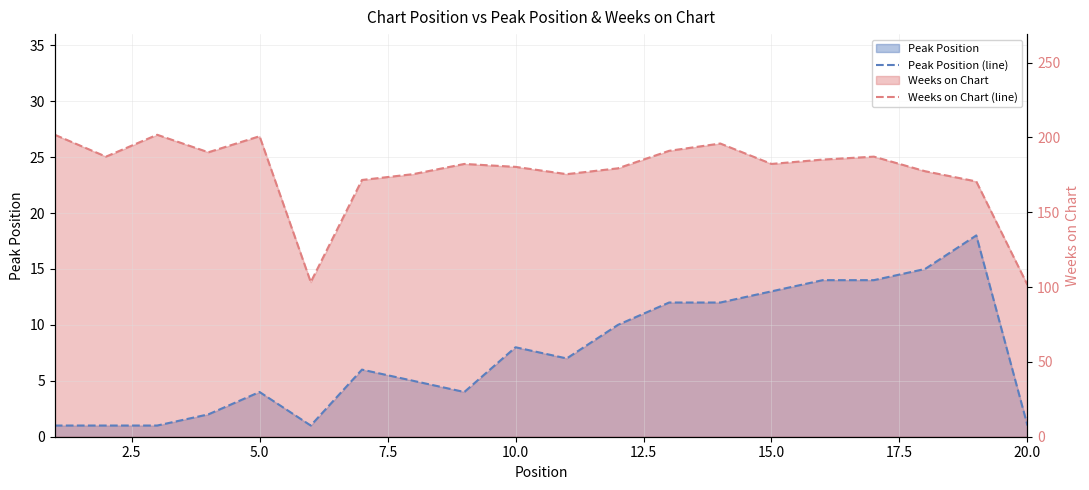

Is the value of Weeks on Chart (line) at 14 greater than the value of Peak Position (line) at 17?

Yes